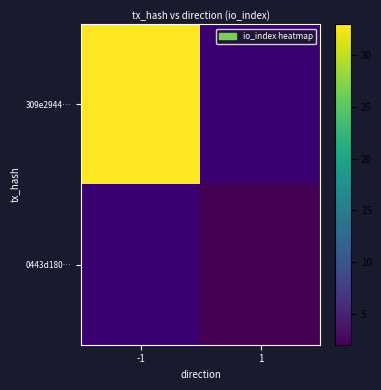

Is it true that 309e2944… equals 44.5 at -1?

False